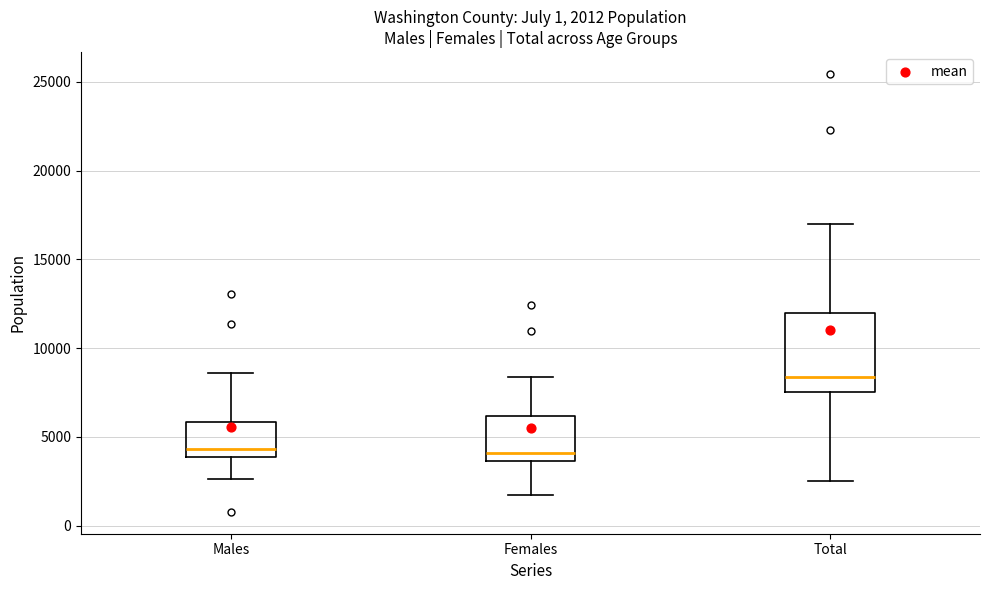

Which box's median line is the highest?

Total